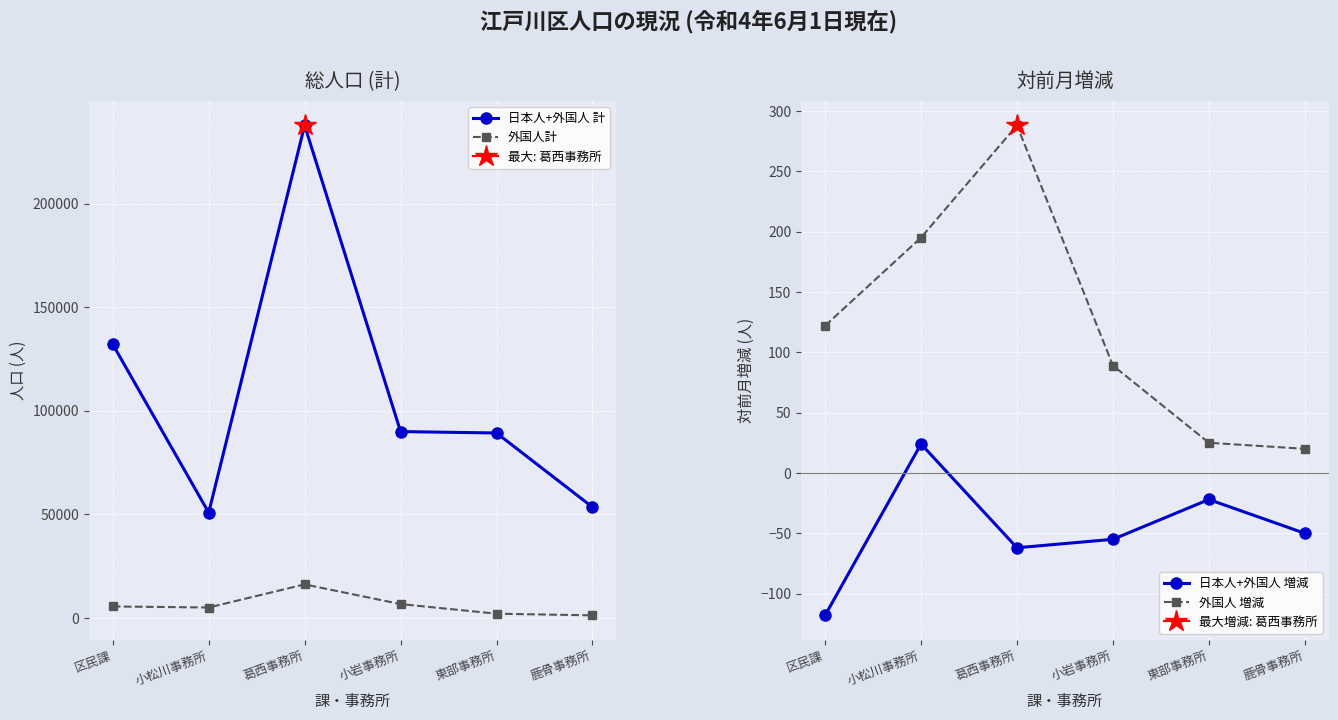

How many lines are shown in the chart?

4